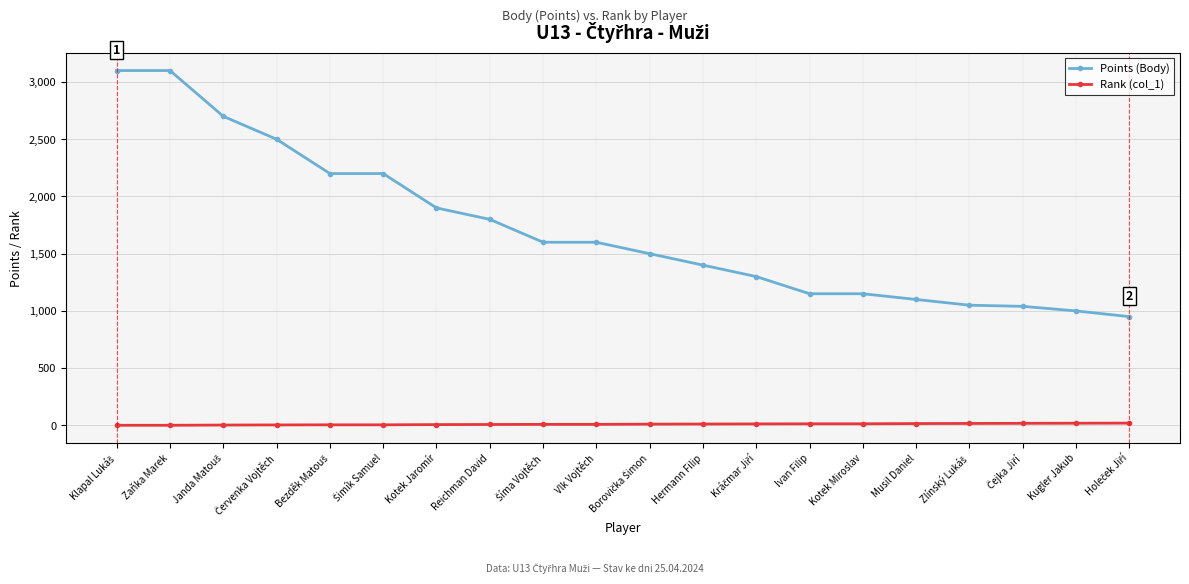

List the series in order of their peak value, lowest first.

Rank (col_1), Points (Body)